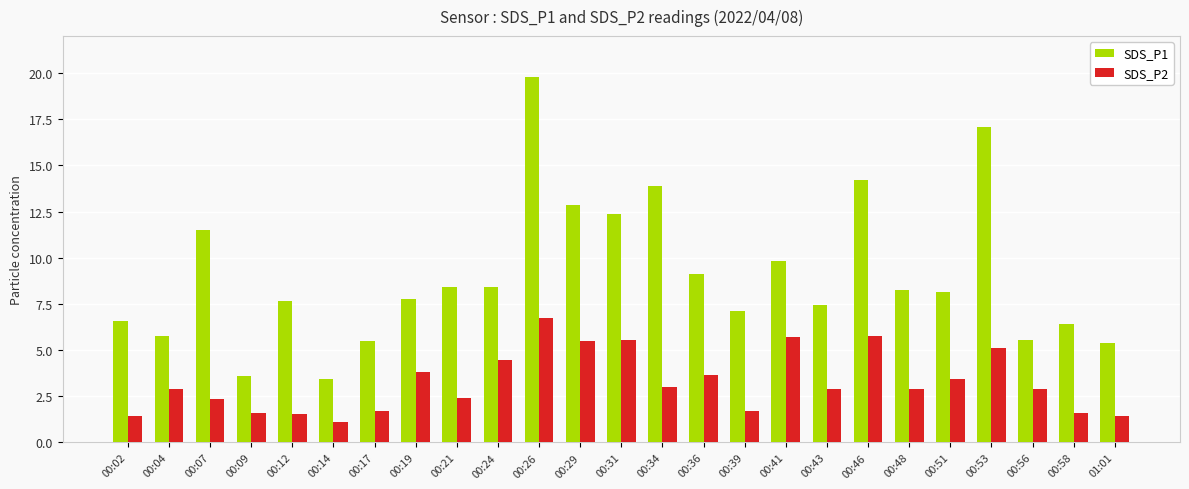

At 00:17, list the series in order from largest to smallest.

SDS_P1, SDS_P2